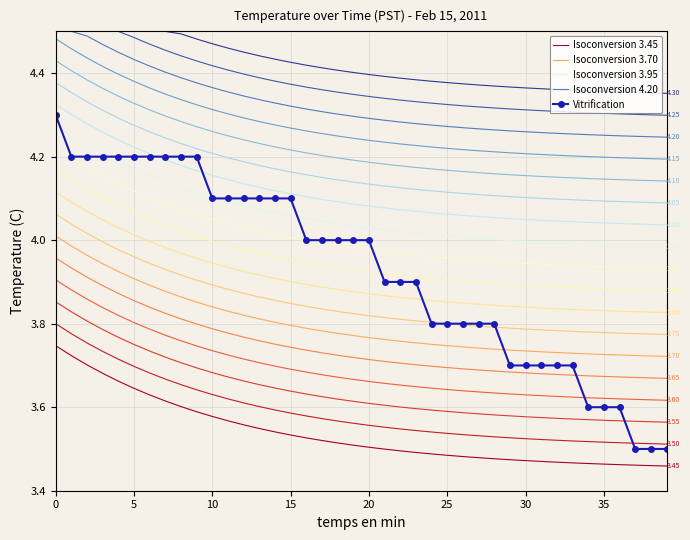

What are all the series names shown in the legend?

Isoconversion 3.45, Isoconversion 3.70, Isoconversion 3.95, Isoconversion 4.20, Vitrification